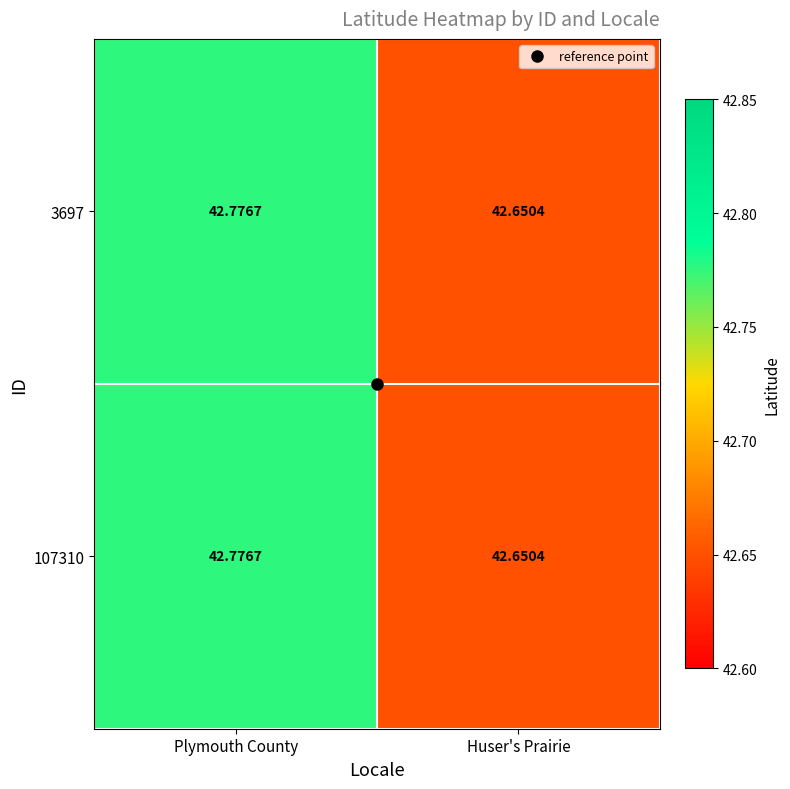

What is the total value across all series at Huser's Prairie?

85.3